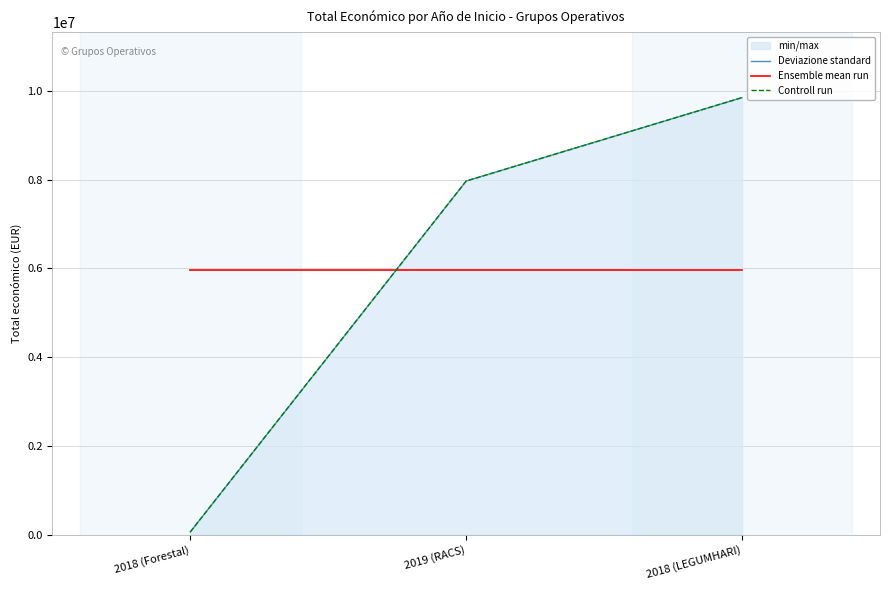

What position from the left is 2018 (Forestal)?

1